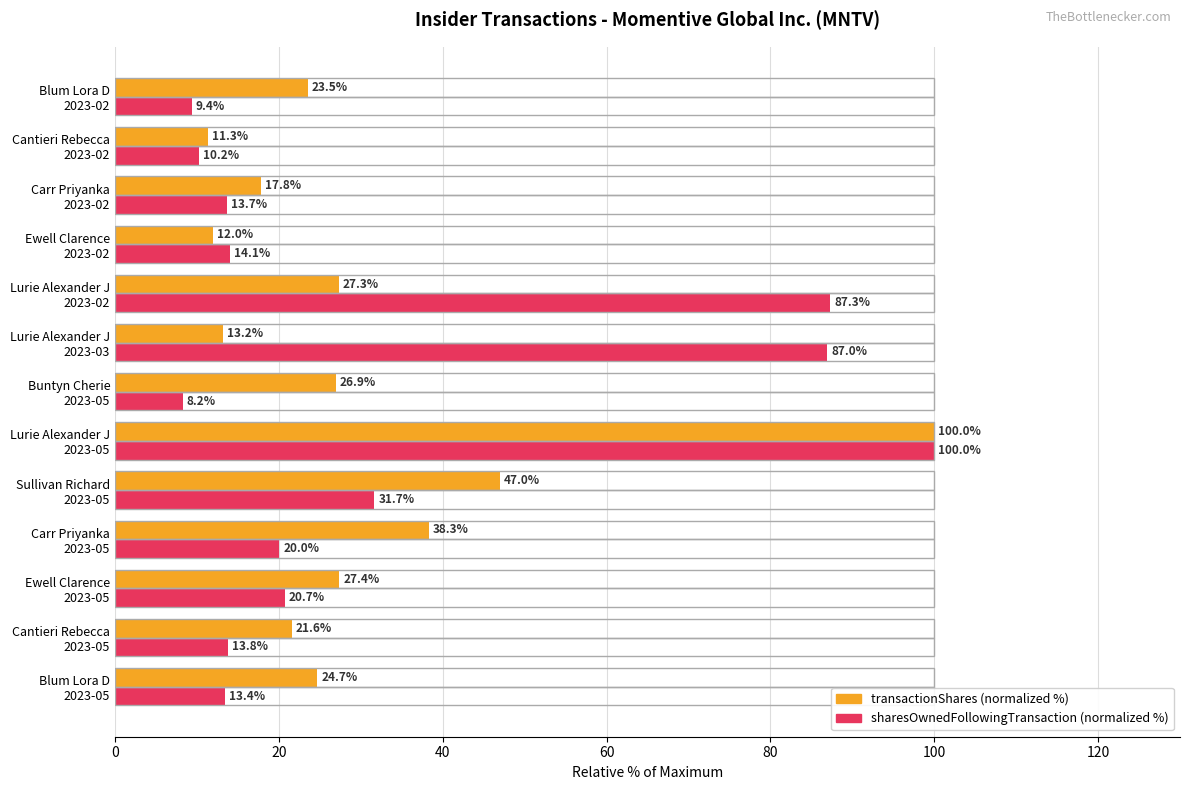

What is the maximum value shown in the chart?

100.0